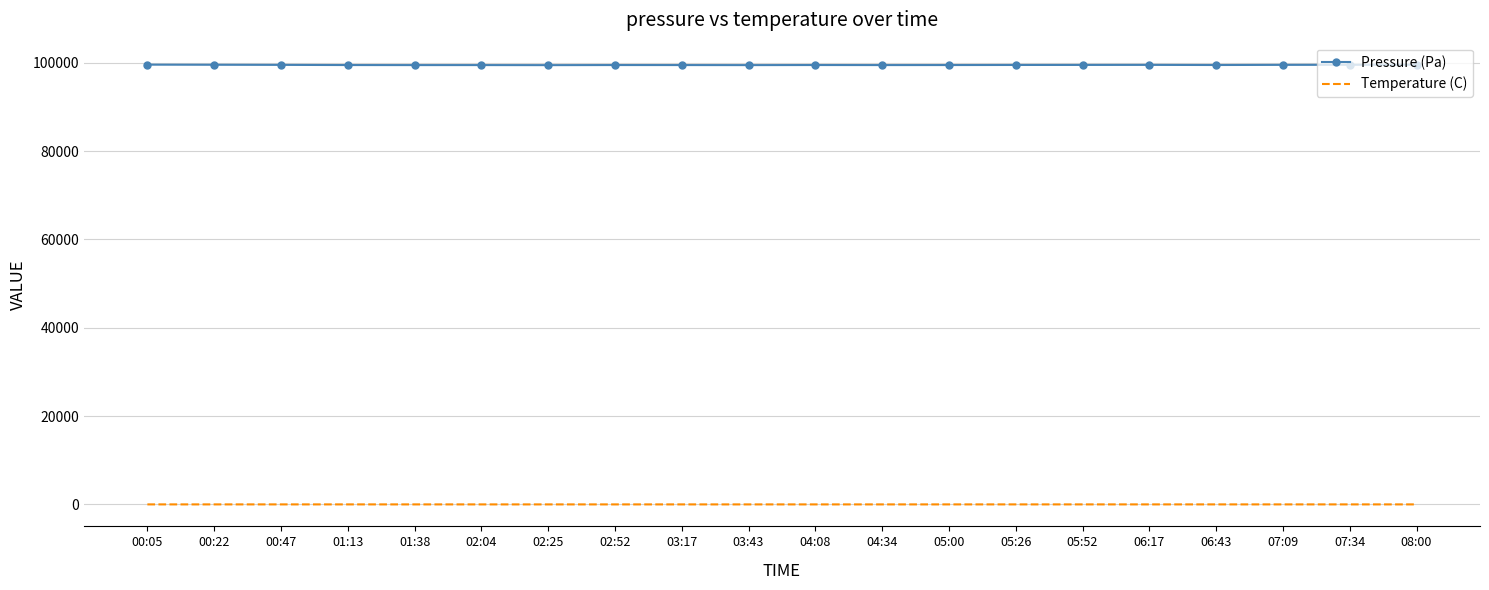

What is the highest value of the Temperature (C) series?

10.8